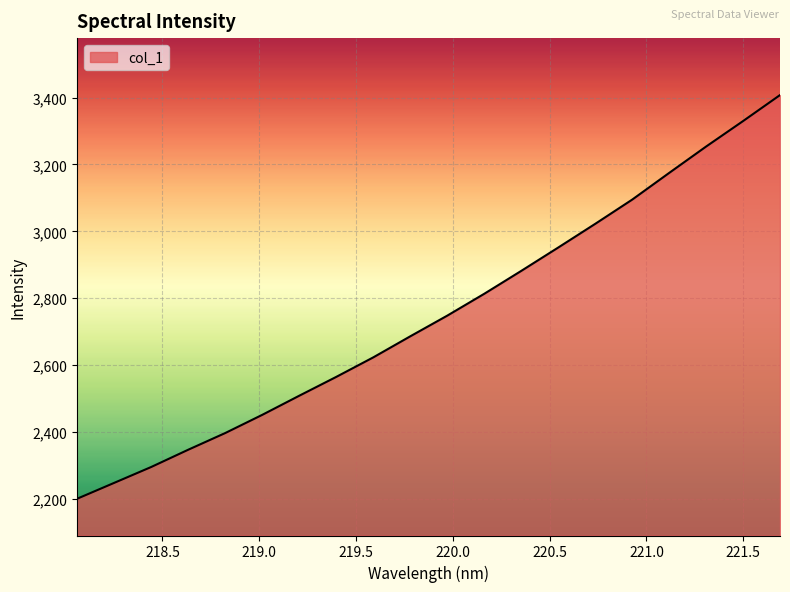

What is the minimum value shown in the chart?

2200.2